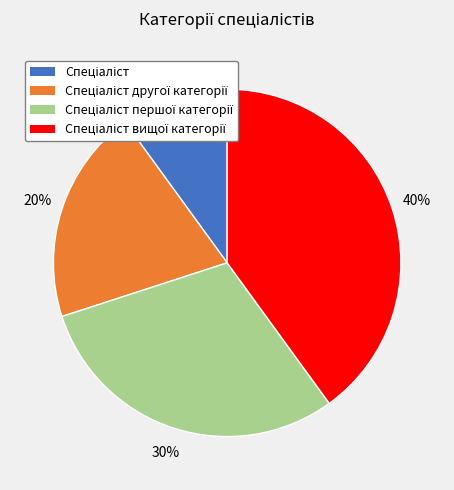

Is there any slice that represents more than half of the pie?

No